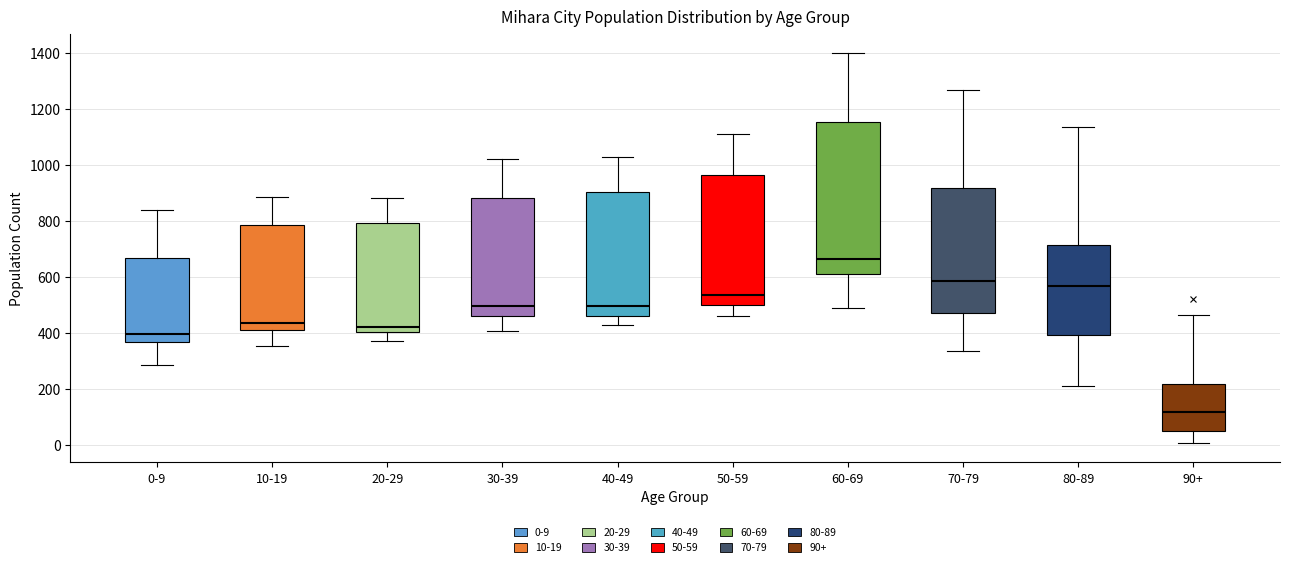

Where does the lower whisker of the box for 40-49 end on the y-axis? The values are not printed on the chart, so give them approximately, as read against the axis.

440